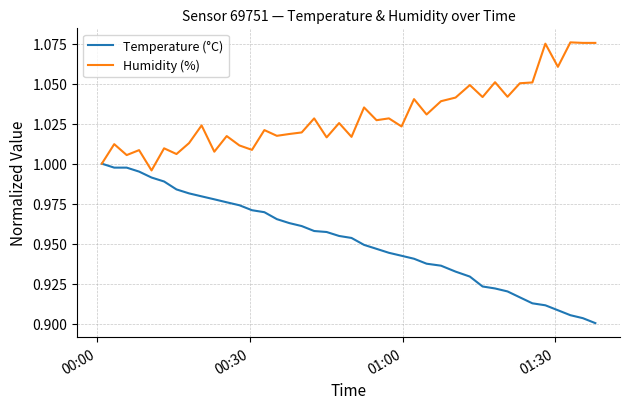

Which series has the largest total across all categories?

Humidity (%)